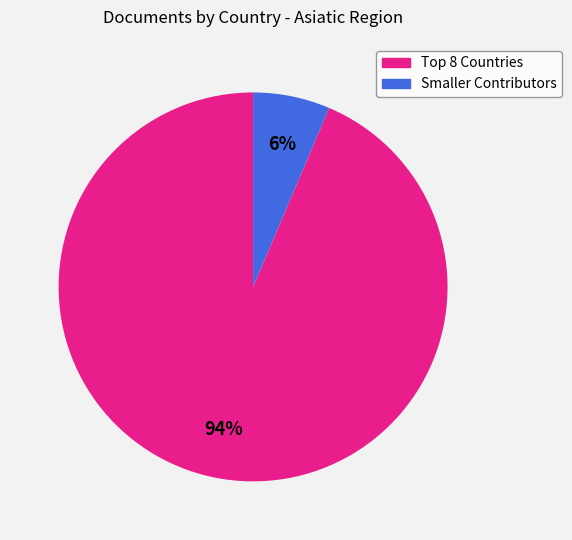

To the nearest percent, what is the average slice percentage?

50%